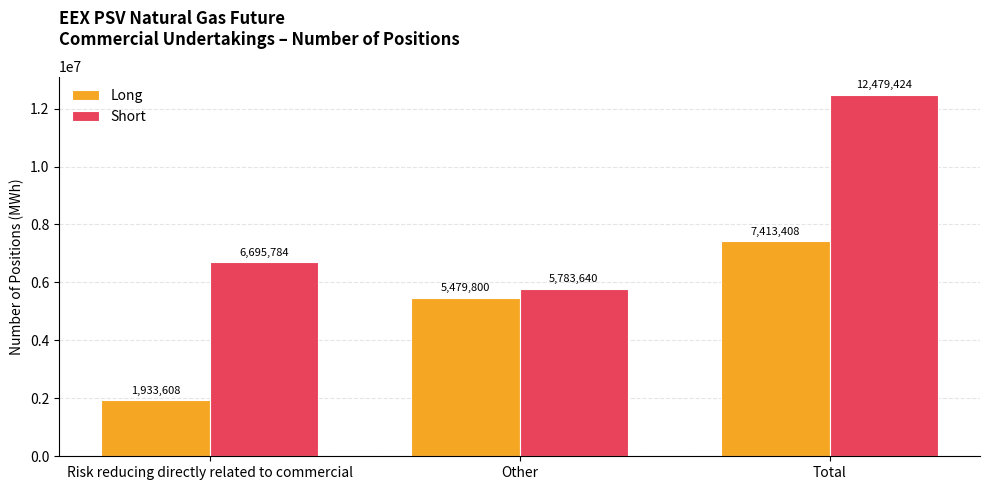

How many Long values are between 1933608 and 7413408?

3